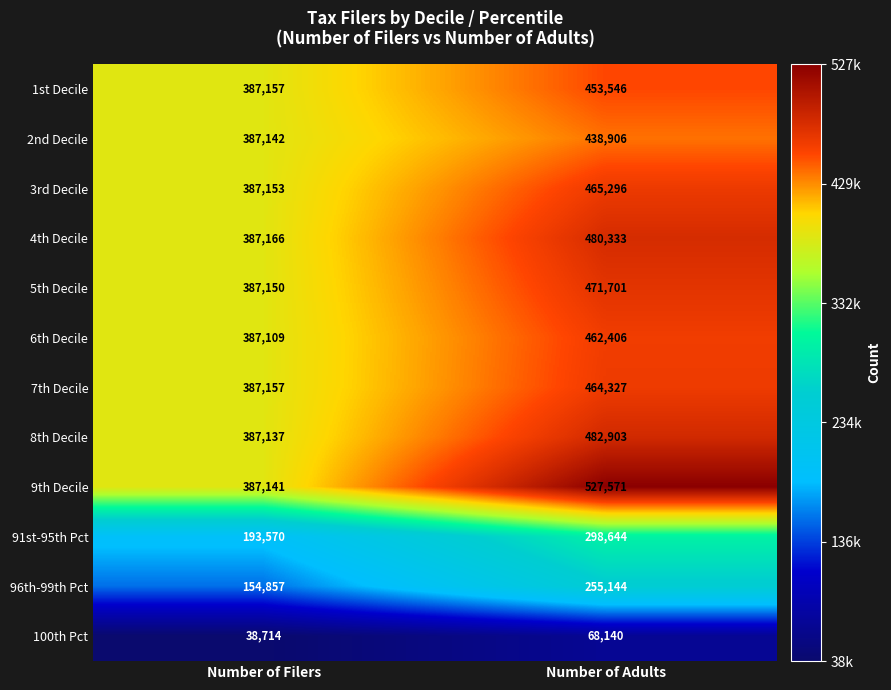

Reading left to right, transcribe all the data shown in this chart.

1st Decile: 387157	453546
2nd Decile: 387142	438906
3rd Decile: 387153	465296
4th Decile: 387166	480333
5th Decile: 387150	471701
6th Decile: 387109	462406
7th Decile: 387157	464327
8th Decile: 387137	482903
9th Decile: 387141	527571
91st-95th Pct: 193570	298644
96th-99th Pct: 154857	255144
100th Pct: 38714	68140